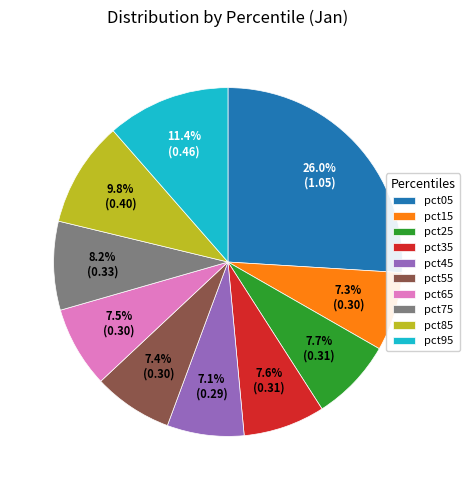

Does pct45 represent more than half of the total?

No